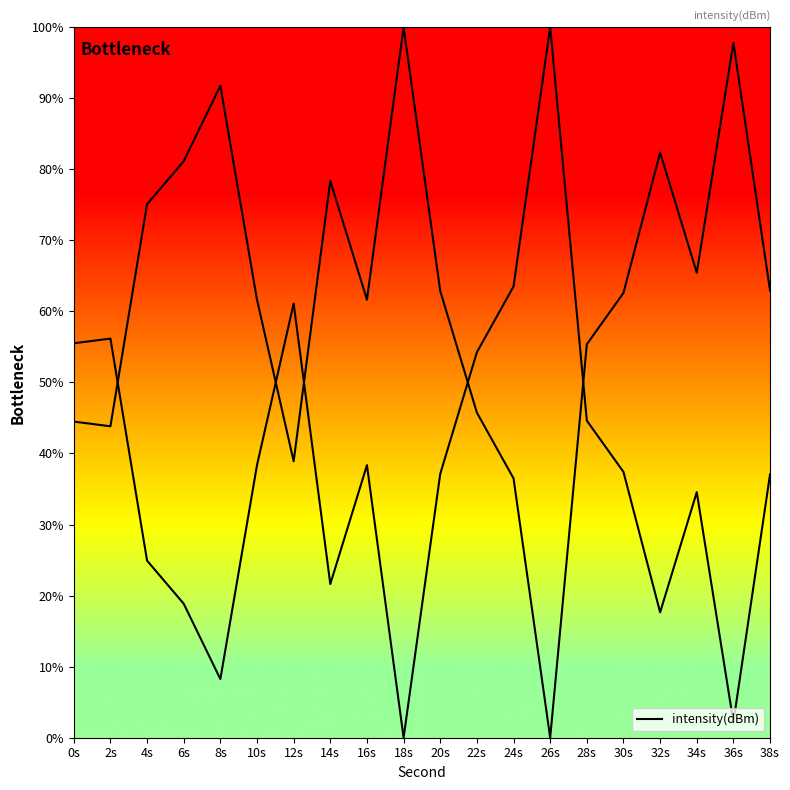

At which category does the data reach its first local peak?

2s